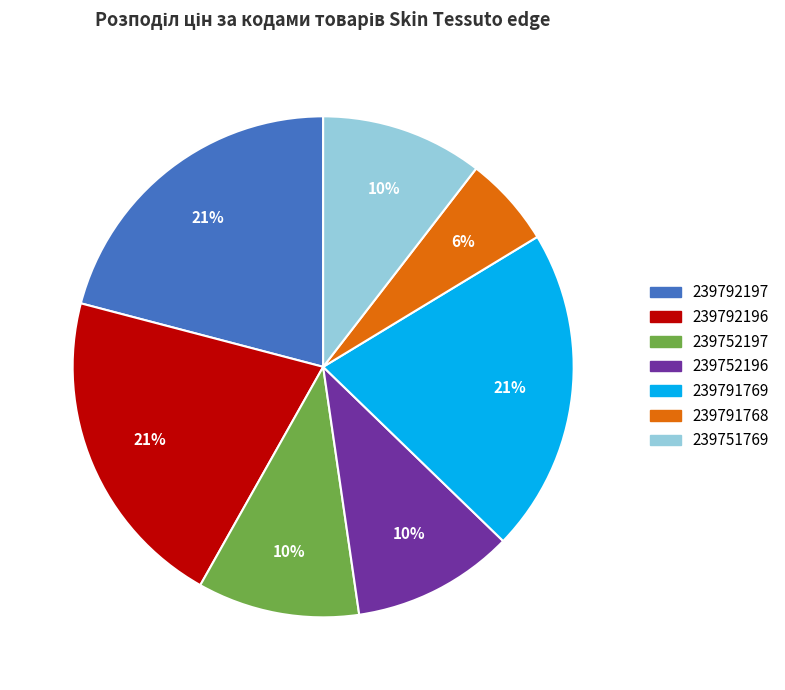

Combined, do 239792196 and 239792197 account for over 50%?

No